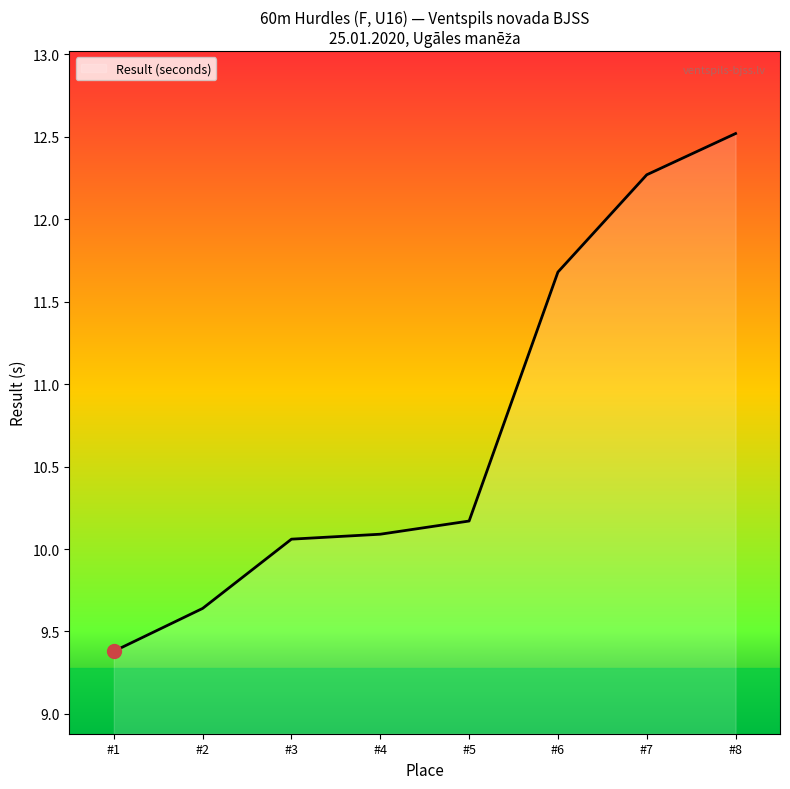

Which has a higher value, #2 or #3?

#3